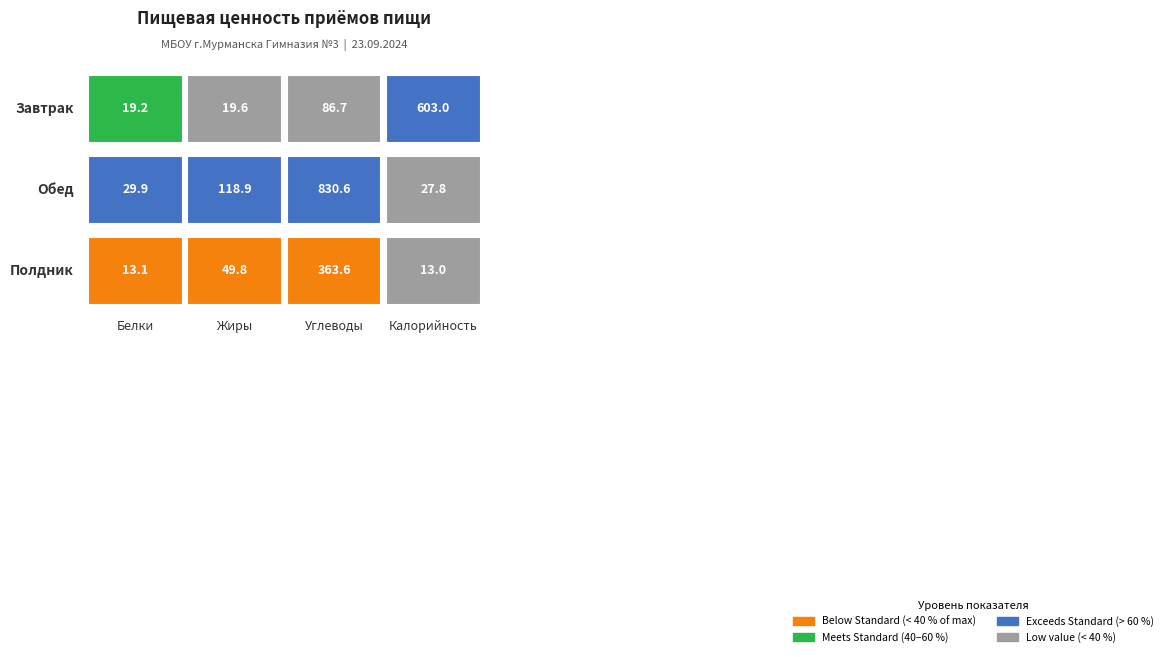

Where does the Полдник series first go above 49?

1